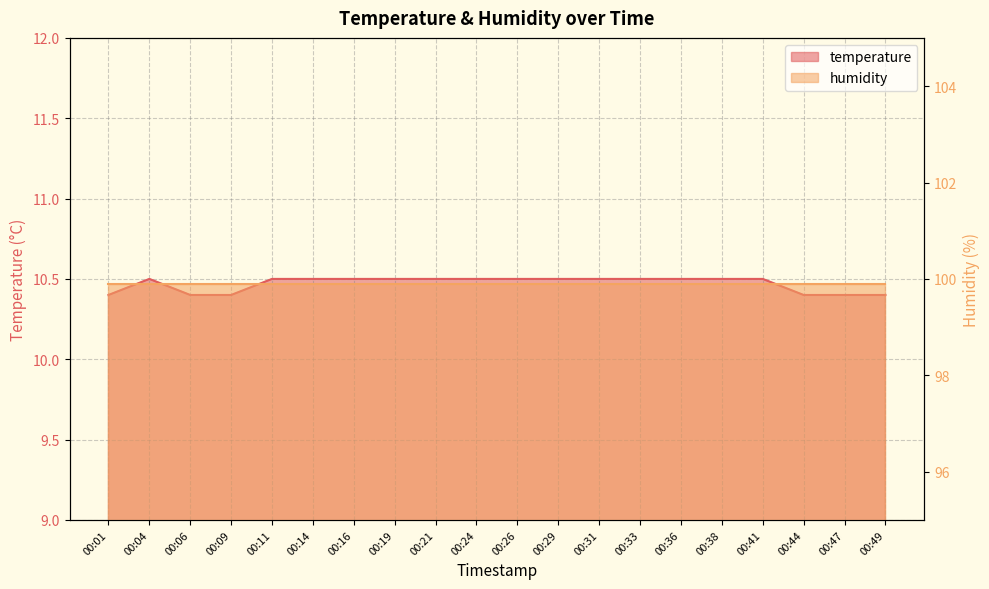

What is the difference between the maximum and minimum values?

0.1